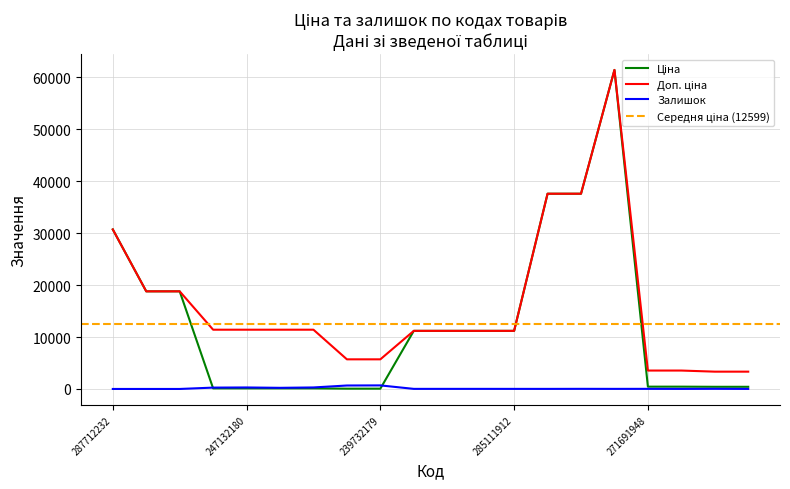

What is the sum of the Ціна values at 239732179 and 271681942?

473.6